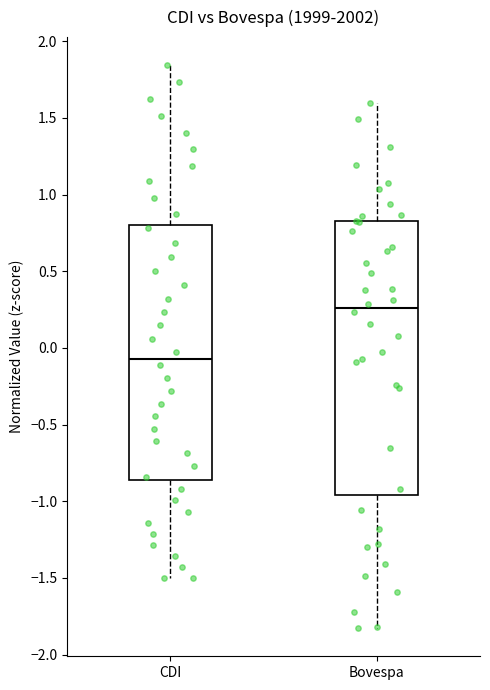

Reading left to right, read every box against the y-axis: the position of its median line, the range the box covers, and the ends of its whiskers. The values are not printed on the chart, so give them approximately, as read against the axis.

CDI: median -0.05, box -0.85 to 0.80, whiskers -1.50 to 1.85
Bovespa: median 0.25, box -0.95 to 0.80, whiskers -1.85 to 1.60